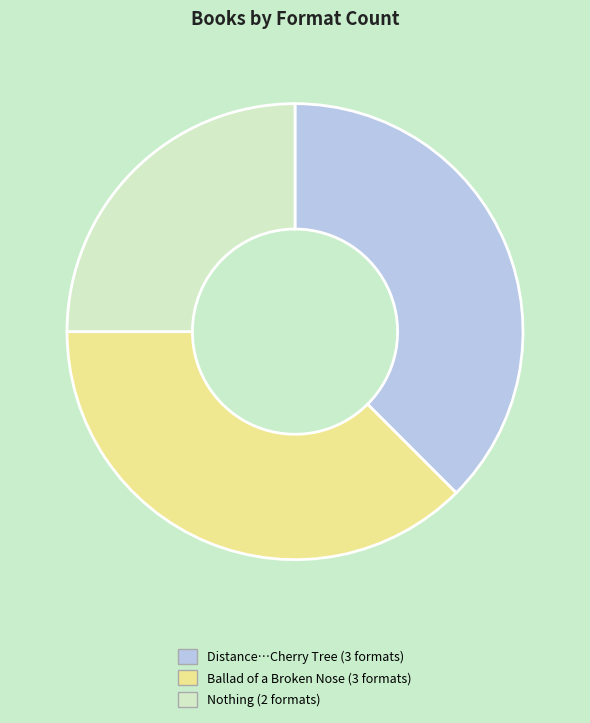

Is there any slice that represents more than half of the pie?

No